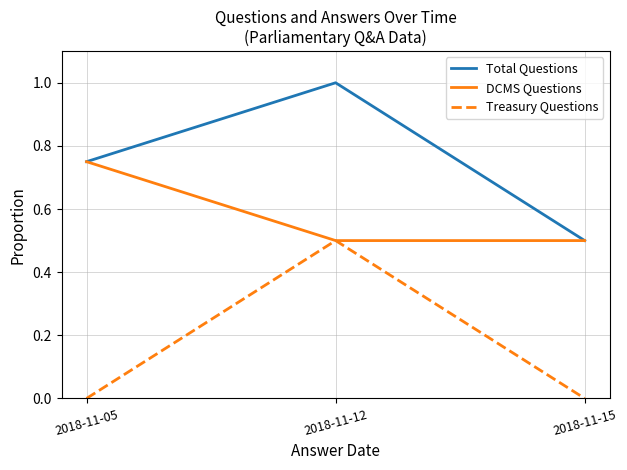

What are all the series names shown in the legend?

Total Questions, DCMS Questions, Treasury Questions